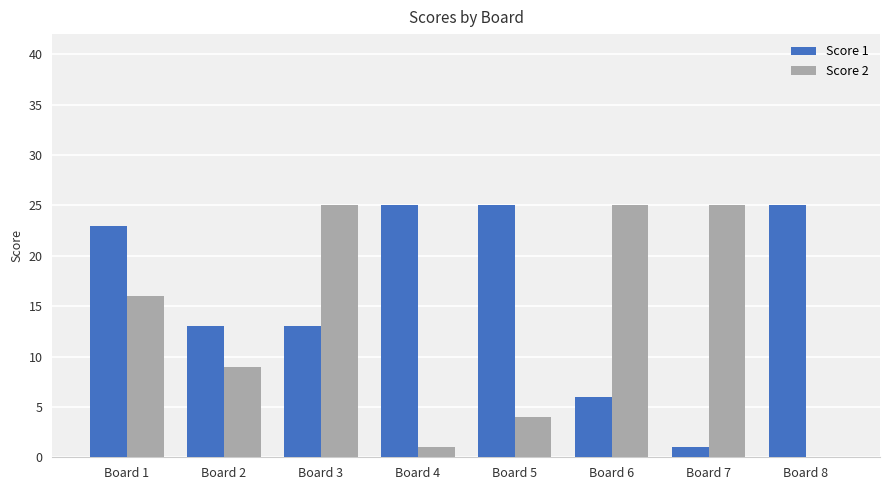

Is the value of Score 2 at Board 4 greater than the value of Score 1 at Board 4?

No